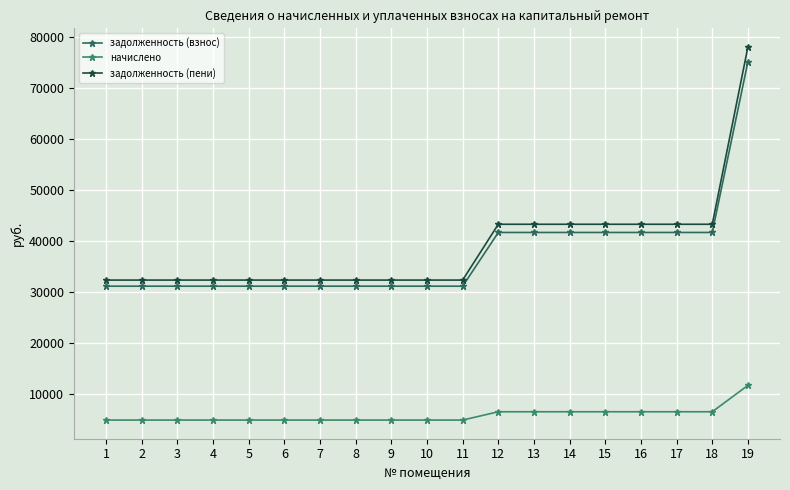

What value does the задолженность (пени) series have at 12?

43271.5